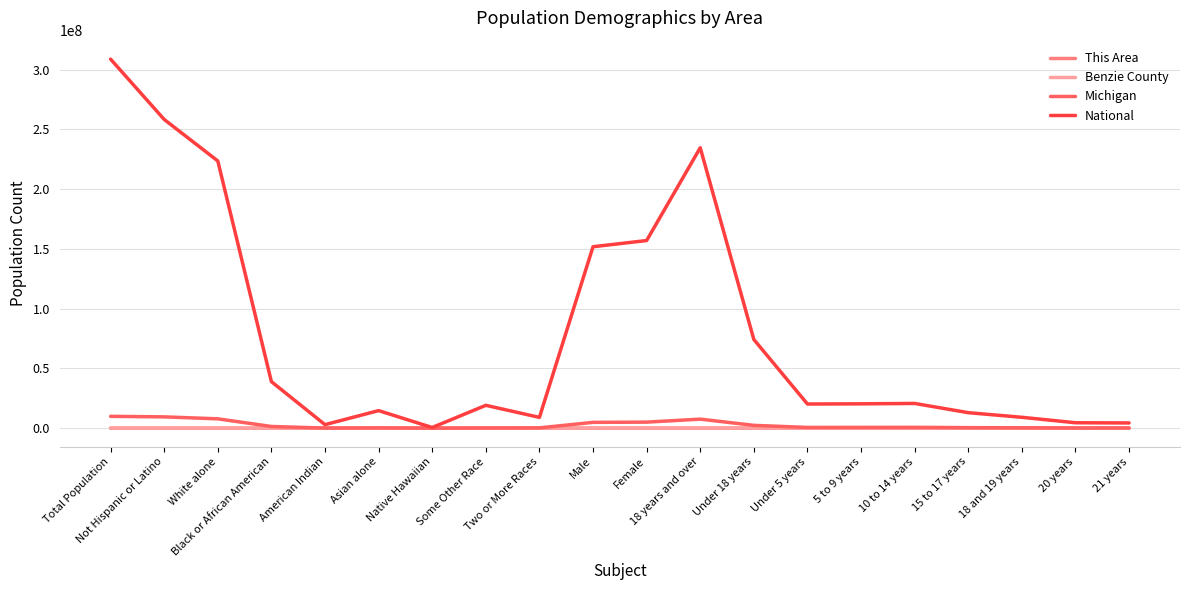

What is the total value across all series at Native Hawaiian?

542617